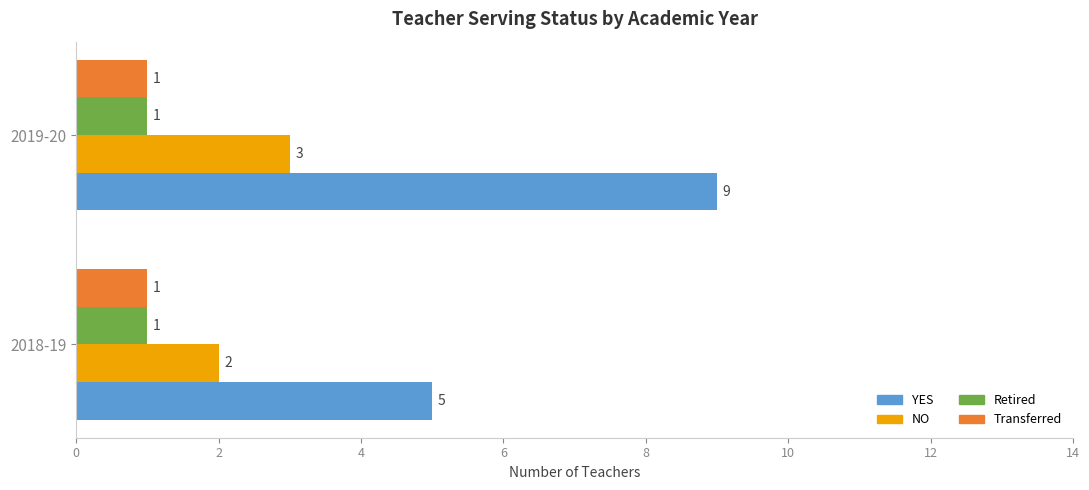

What is the approximate value of NO at 2019-20?

3